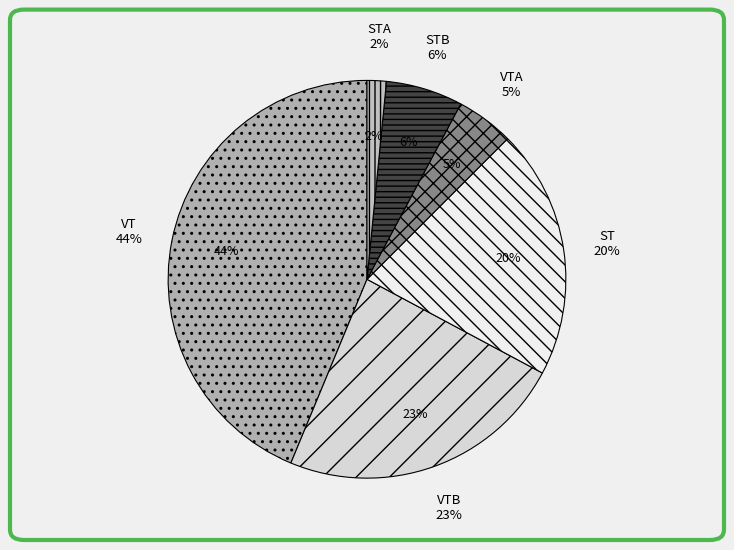

How many segments does this pie chart have?

6